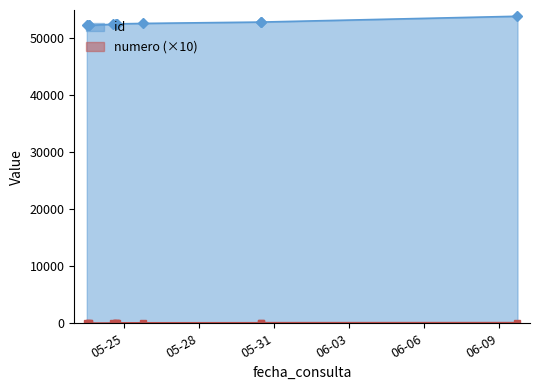

Where is numero nearest to the value 60?

2022-05-24 16:40:12